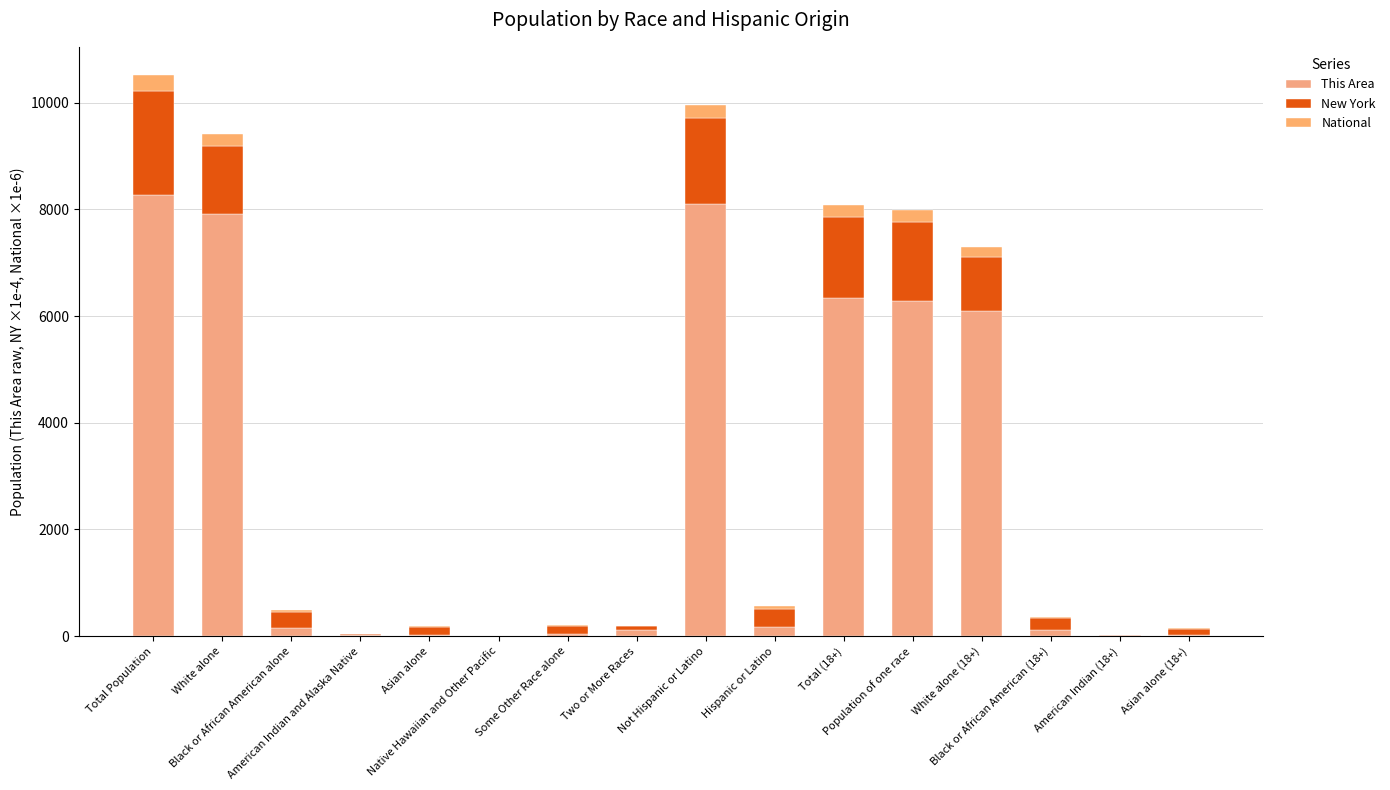

Between White alone and Not Hispanic or Latino, which series saw the biggest shift?

New York